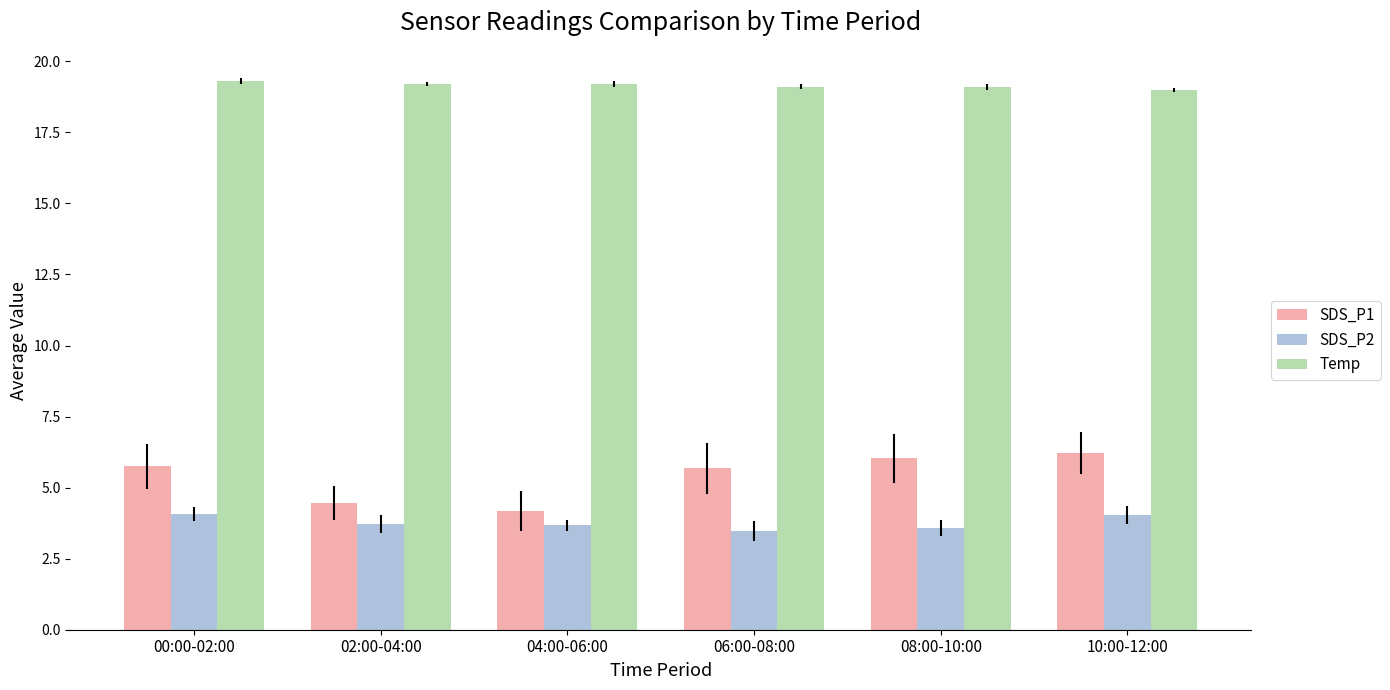

What is the maximum value shown in the chart?

19.3